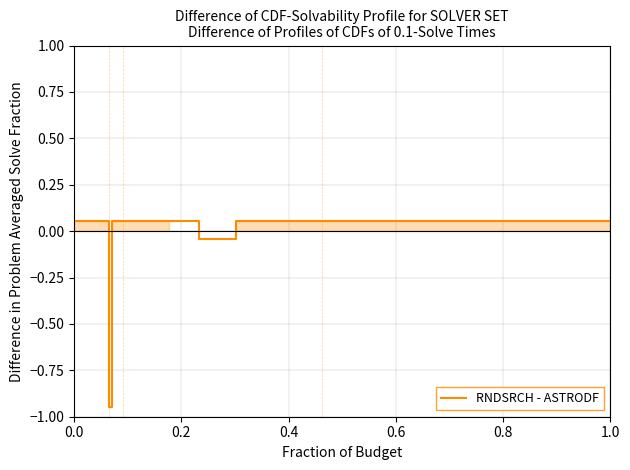

Does the chart have visible grid lines?

Yes